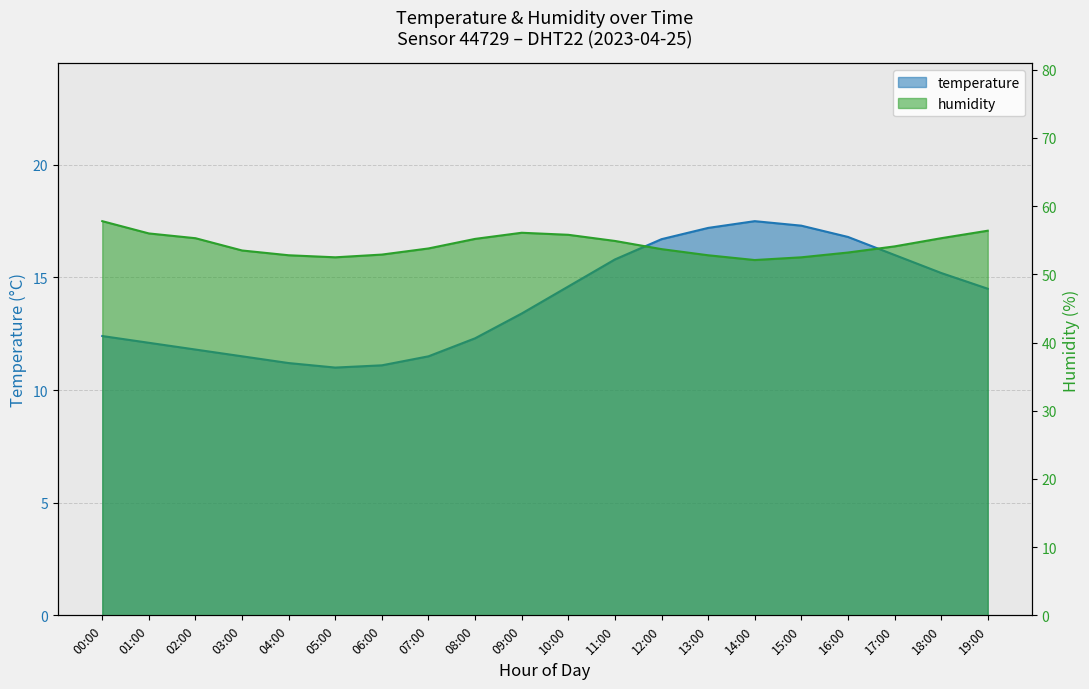

Where is humidity nearest to the value 54?

17:00